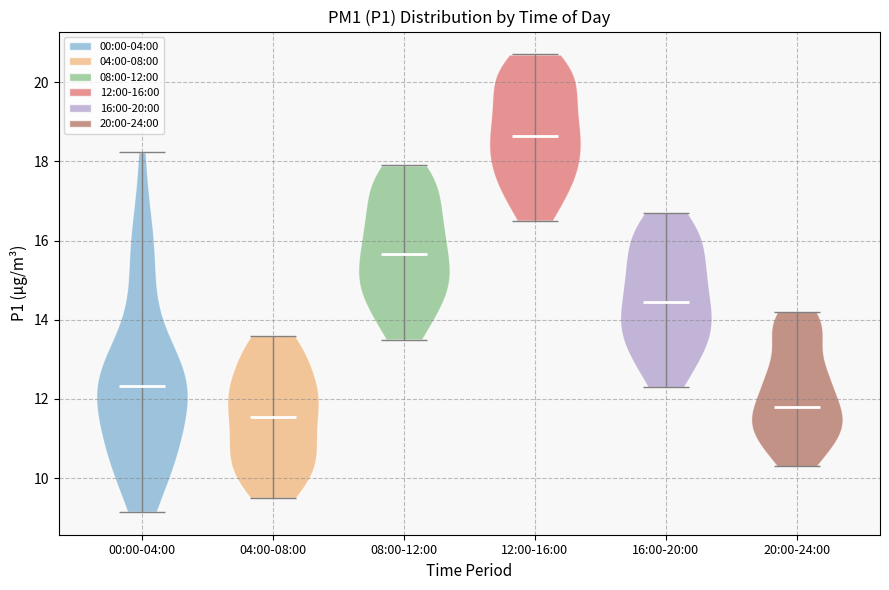

Which violin has the lowest median line?

04:00-08:00